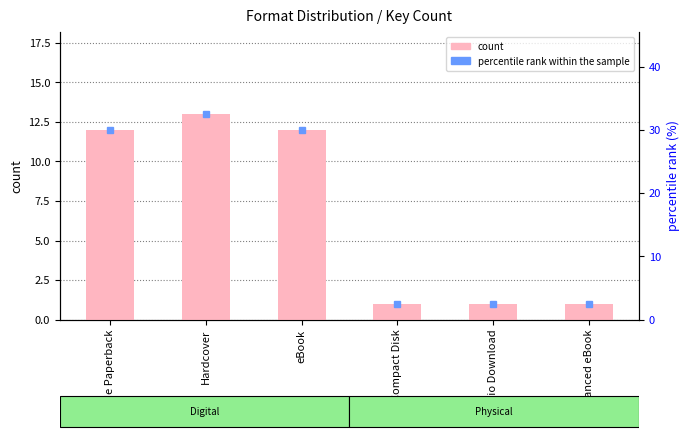

Reading left to right, list all the values displayed in this chart.

count: 12.0	13.0	12.0	1.0	1.0	1.0
percentile rank within the sample: 30.0	32.5	30.0	2.5	2.5	2.5